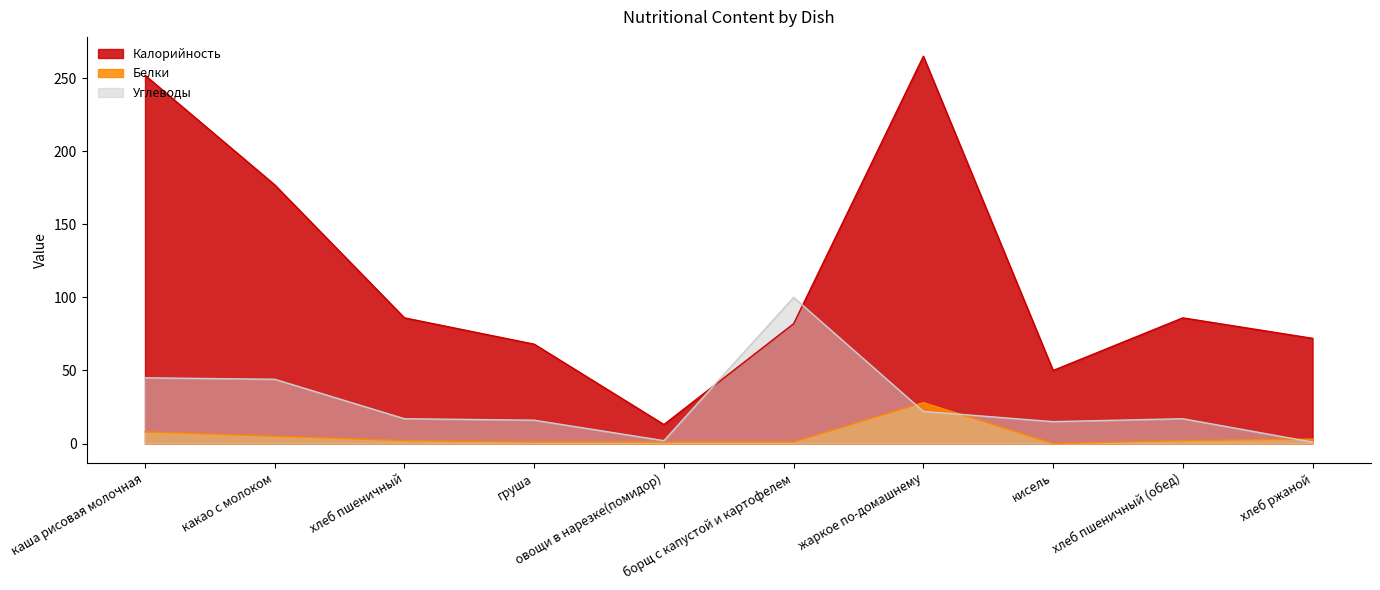

Reading right to left, list all the values displayed in this chart.

Калорийность: 72	86	50	265	82	13	68	86	177	252
Белки: 3	2	0	28	1	1	1	2	5	8
Углеводы: 1	17	15	22	100	2	16	17	44	45